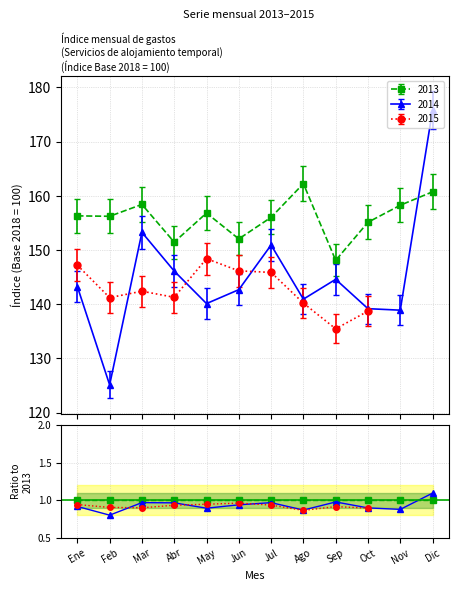

At which label does 2013 reach its minimum?

Sep